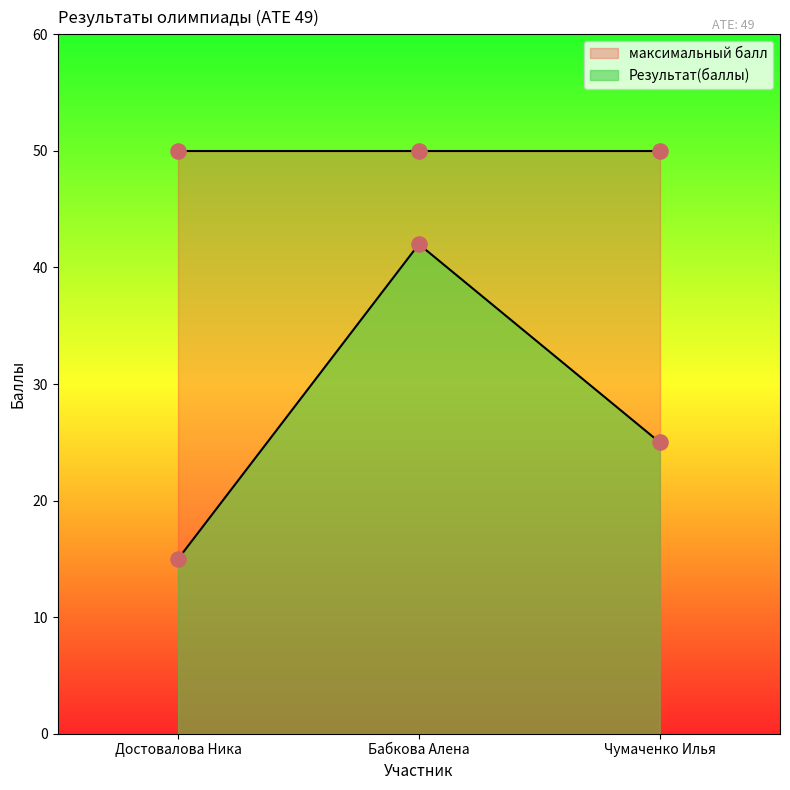

Approximately how many times larger is the value at Бабкова Алена compared to Достовалова Ника?

2.8